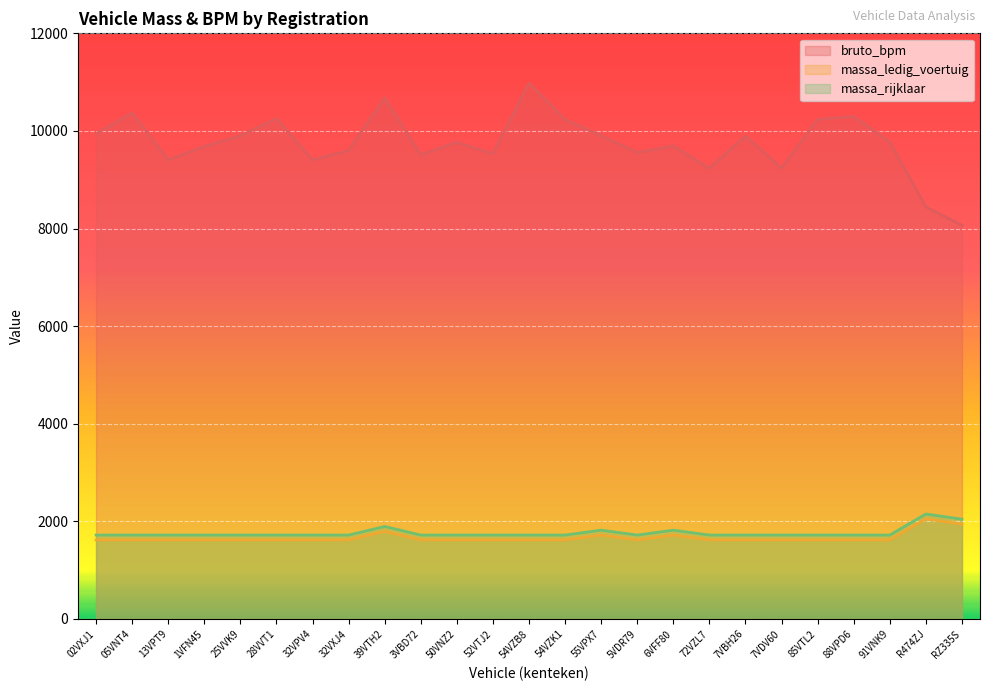

The massa_ledig_voertuig series shows 2545 at 3VBD72. True or false?

False